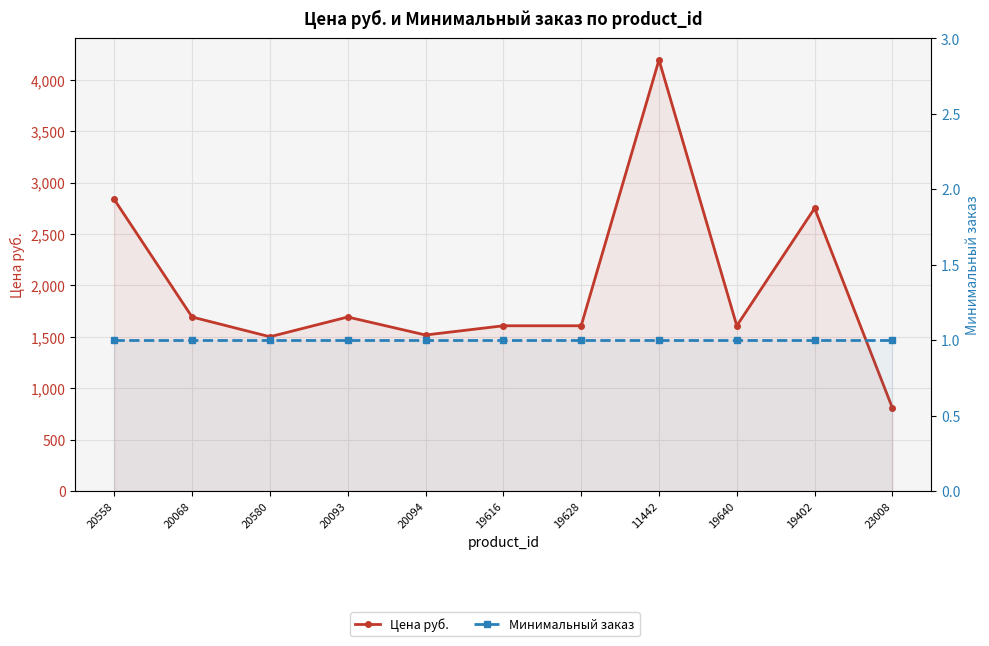

Between 11442 and 20068, which is larger?

11442